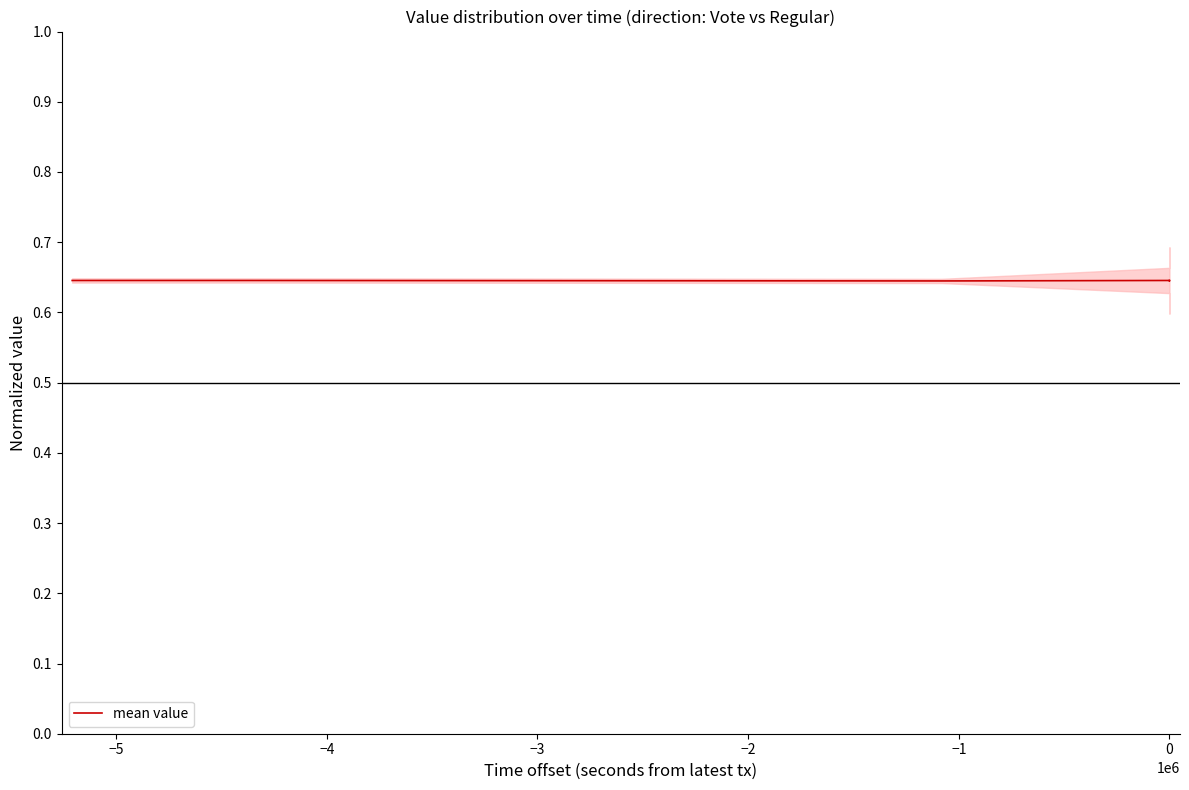

True or false: there are more than 0 points higher than both neighbors.

True